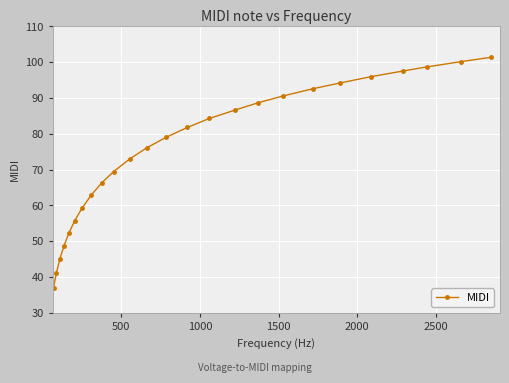

What is the sum of all values?

1878.4